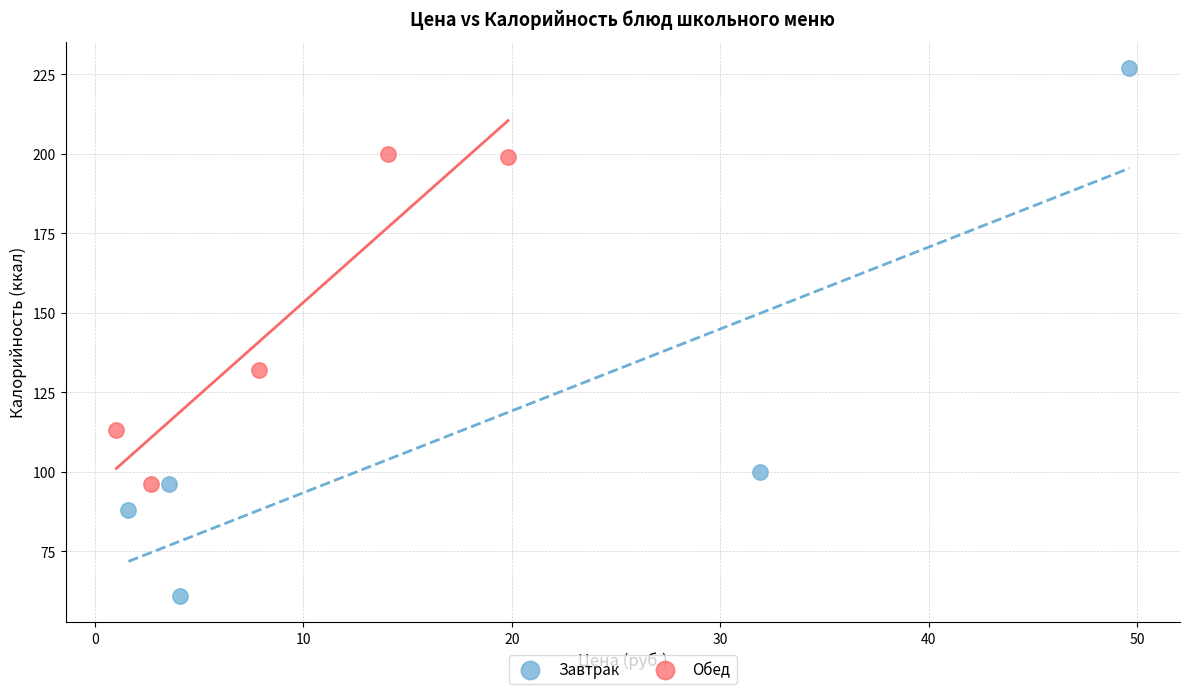

Which series reaches the minimum Y coordinate?

Завтрак